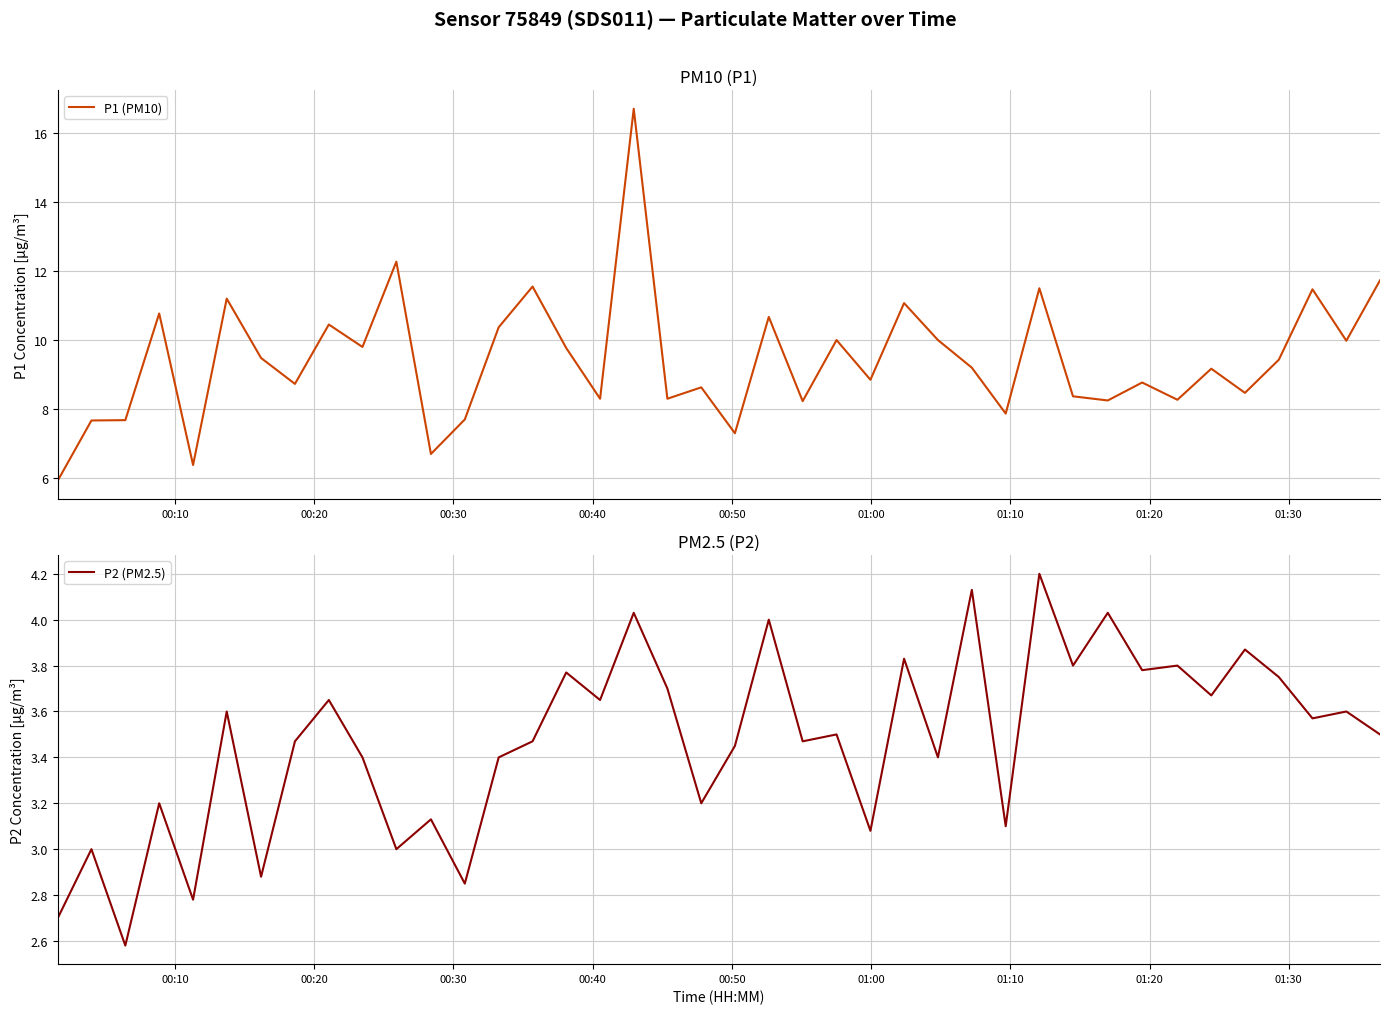

At how many categories does at least one series exceed 4?

40